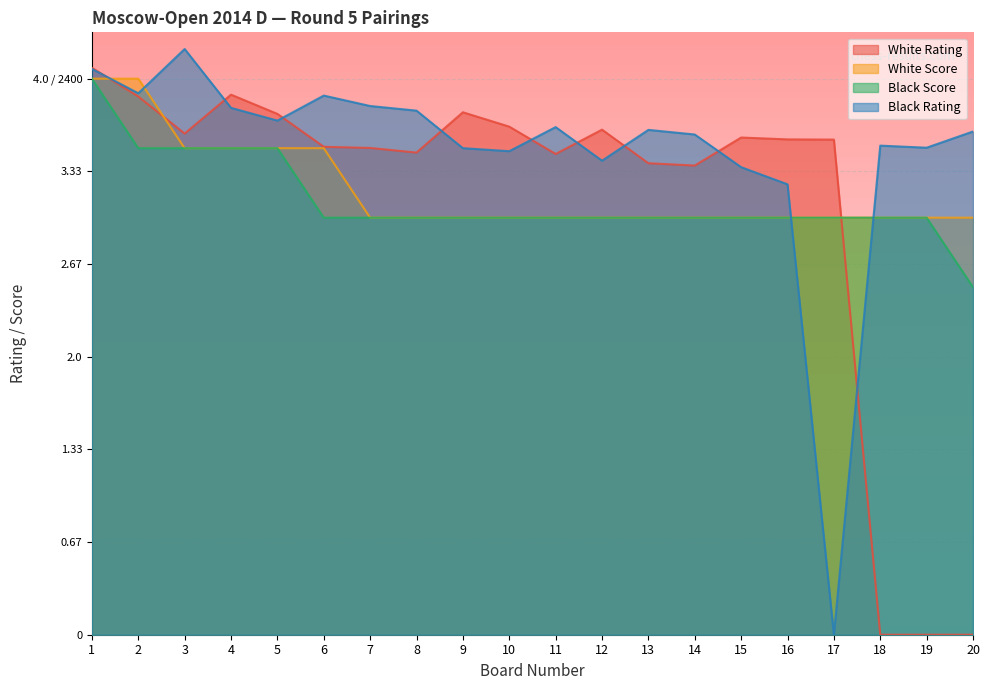

At how many categories does at least one series exceed 2445?

2